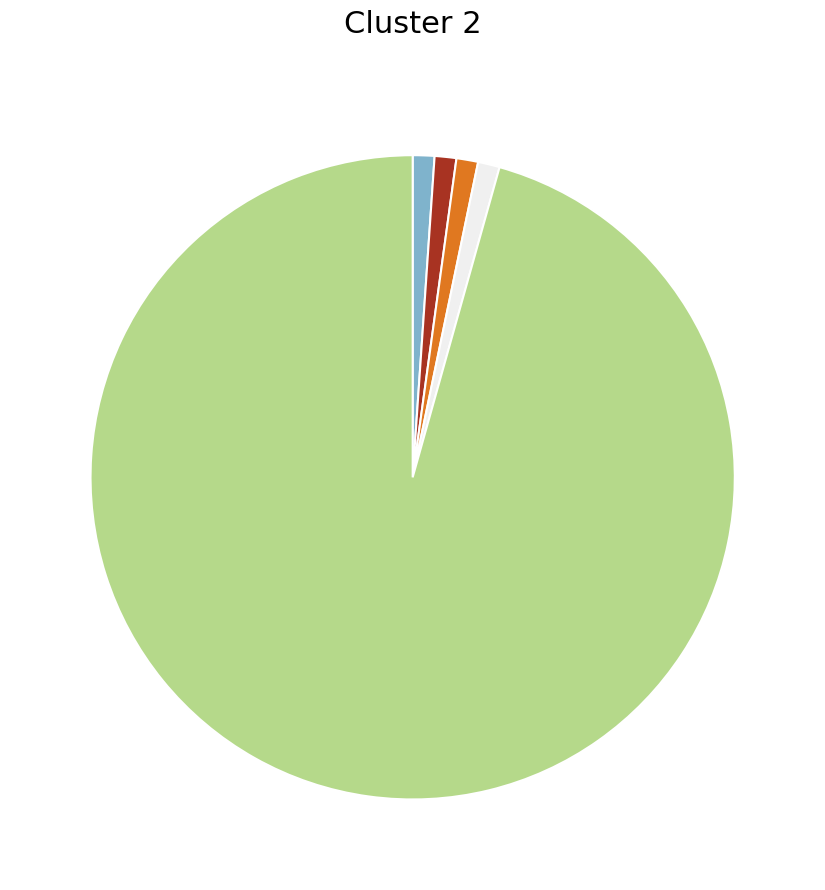

How many slices are in this pie chart?

5